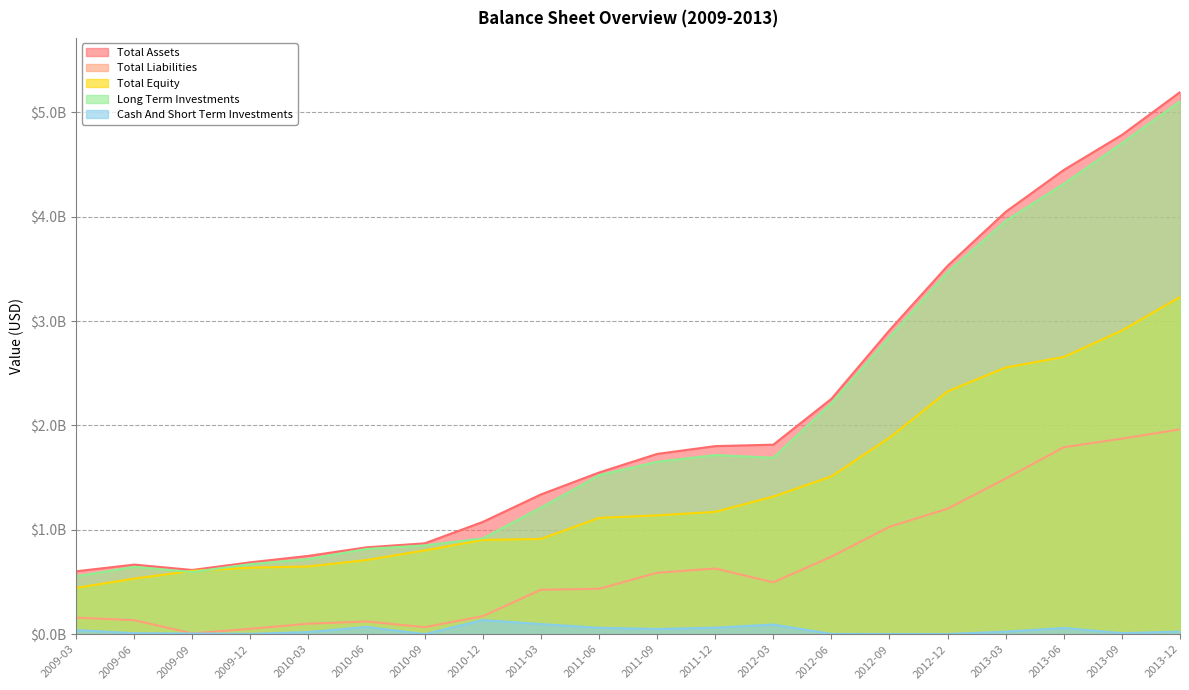

What is the difference between the Cash And Short Term Investments values at 2011-06 and 2012-09?

0.1